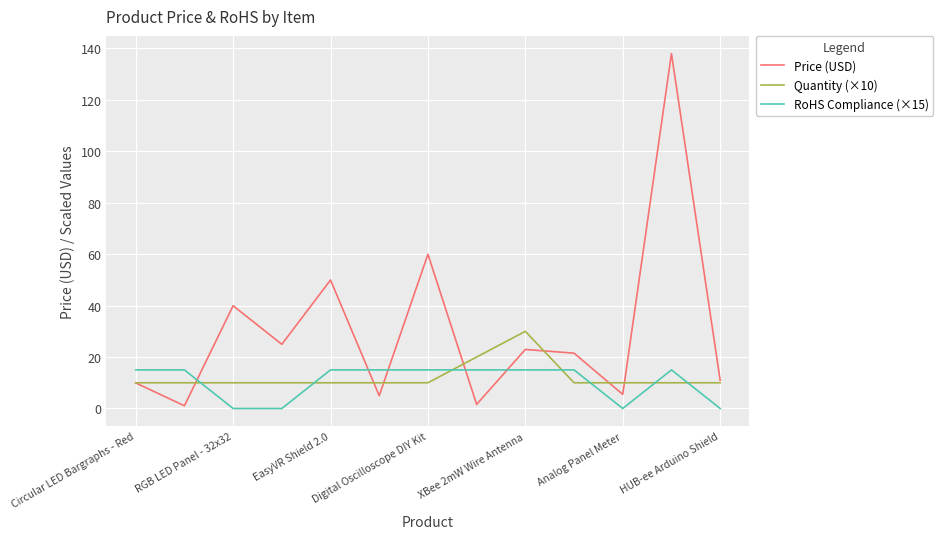

Rank the series by their maximum value, from highest to lowest.

Price (USD), Quantity (×10), RoHS Compliance (×15)